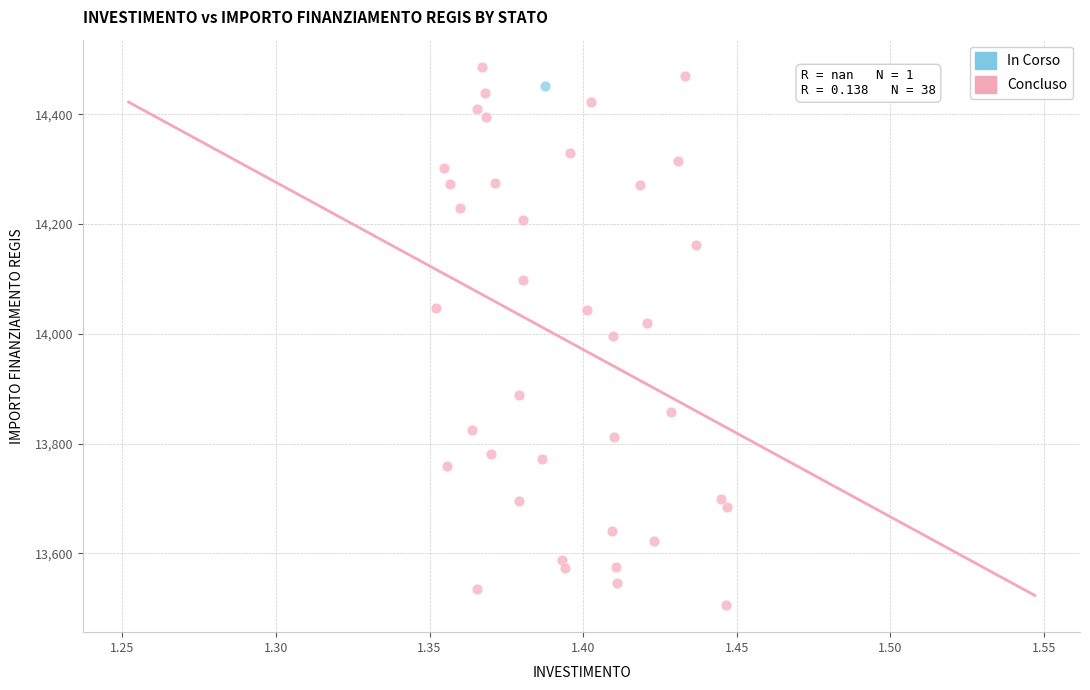

What are all the series names shown in the legend?

In Corso, Concluso